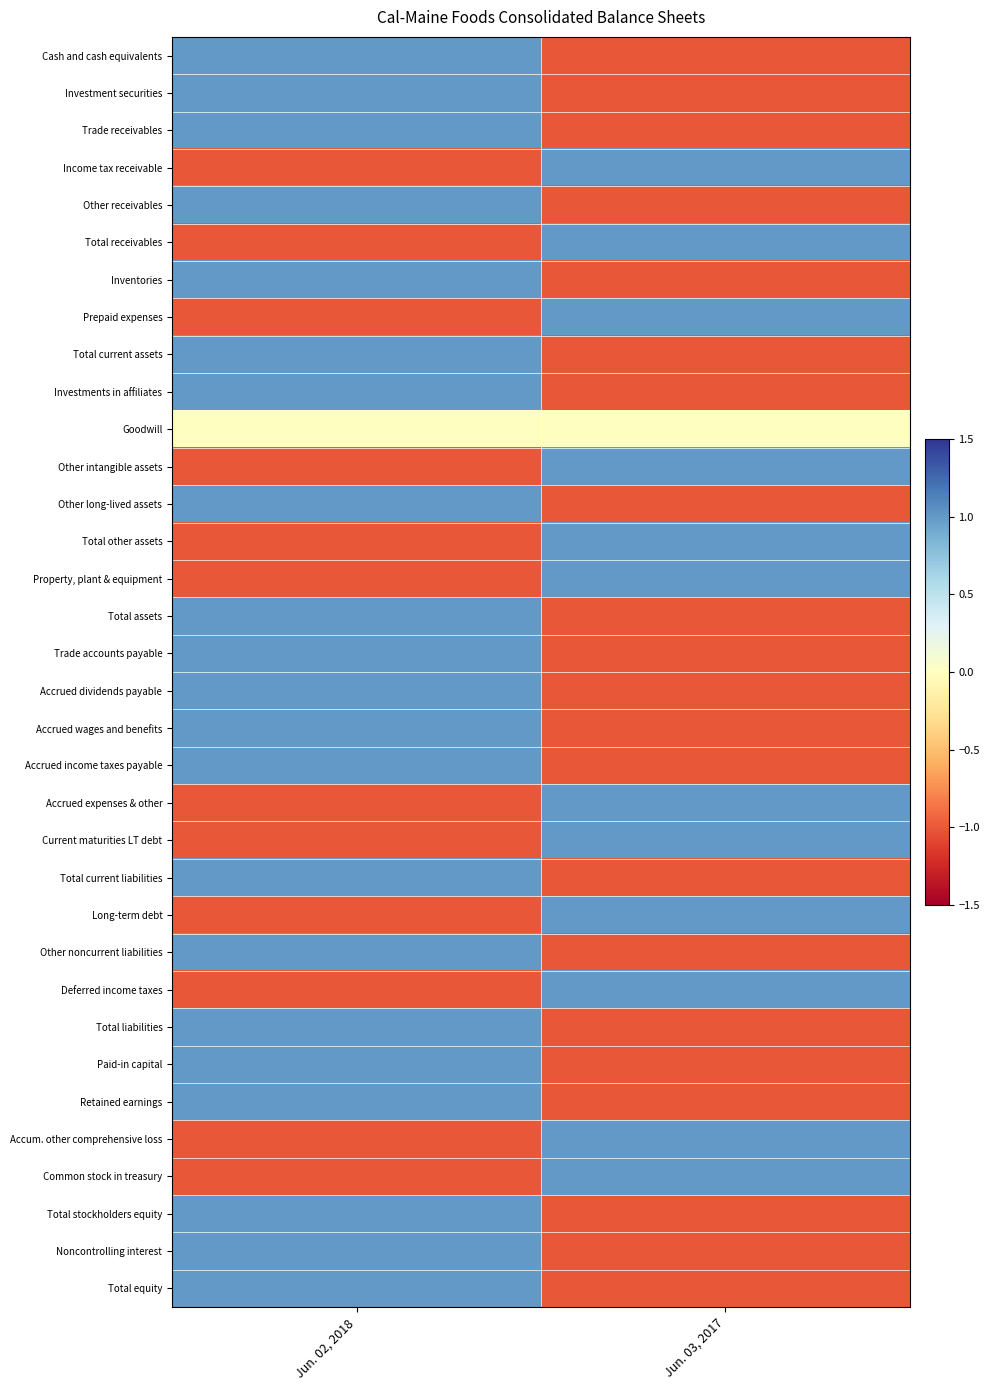

Which series changed the most between Jun. 02, 2018 and Jun. 03, 2017?

Cash and cash equivalents